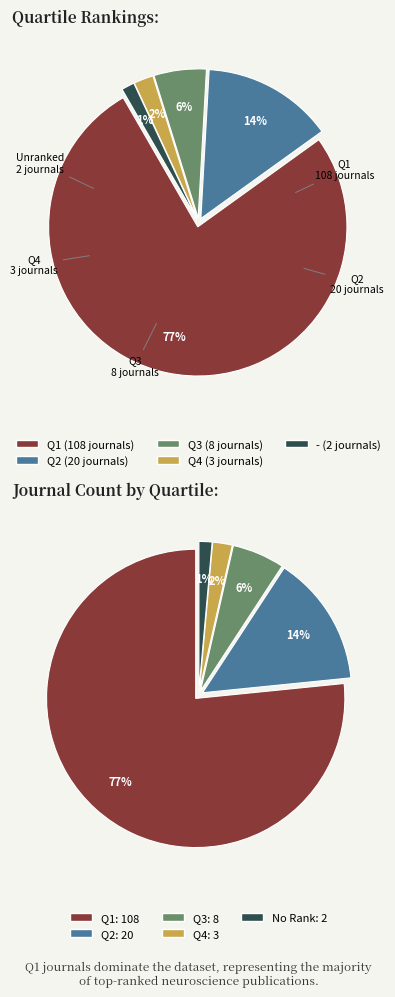

True or false: - accounts for 1% of the total.

True